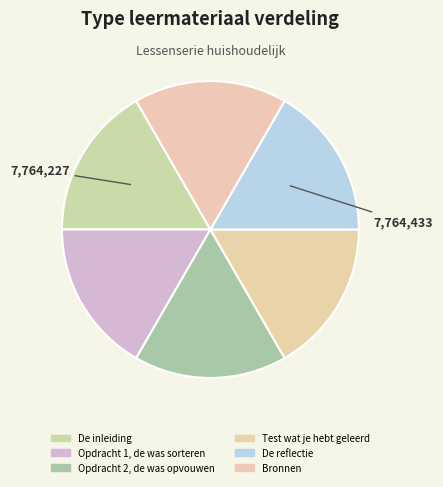

How many slices are in this pie chart?

6